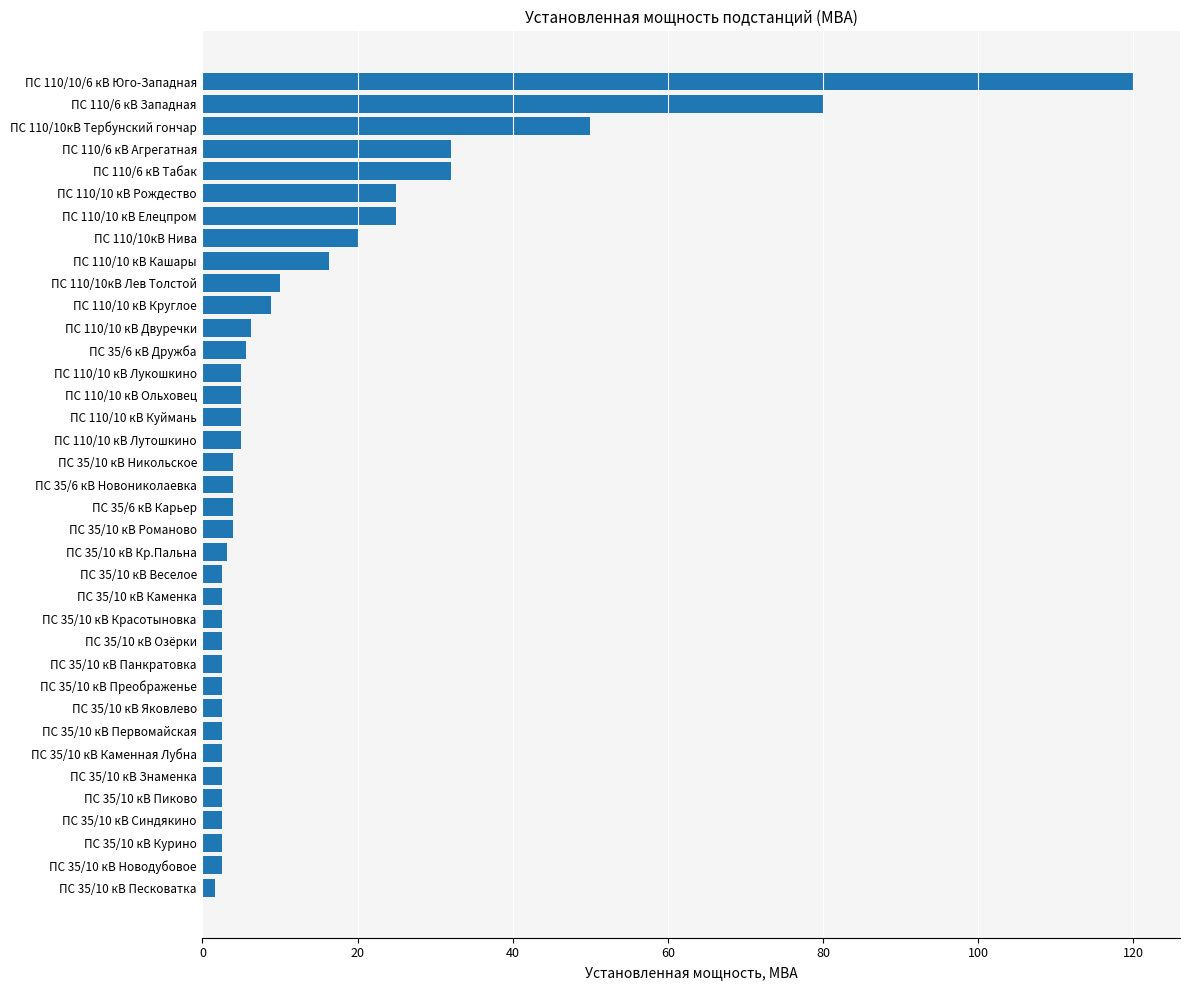

Between ПС 110/10 кВ Двуречки and ПС 110/10кВ Нива, which is larger?

ПС 110/10кВ Нива